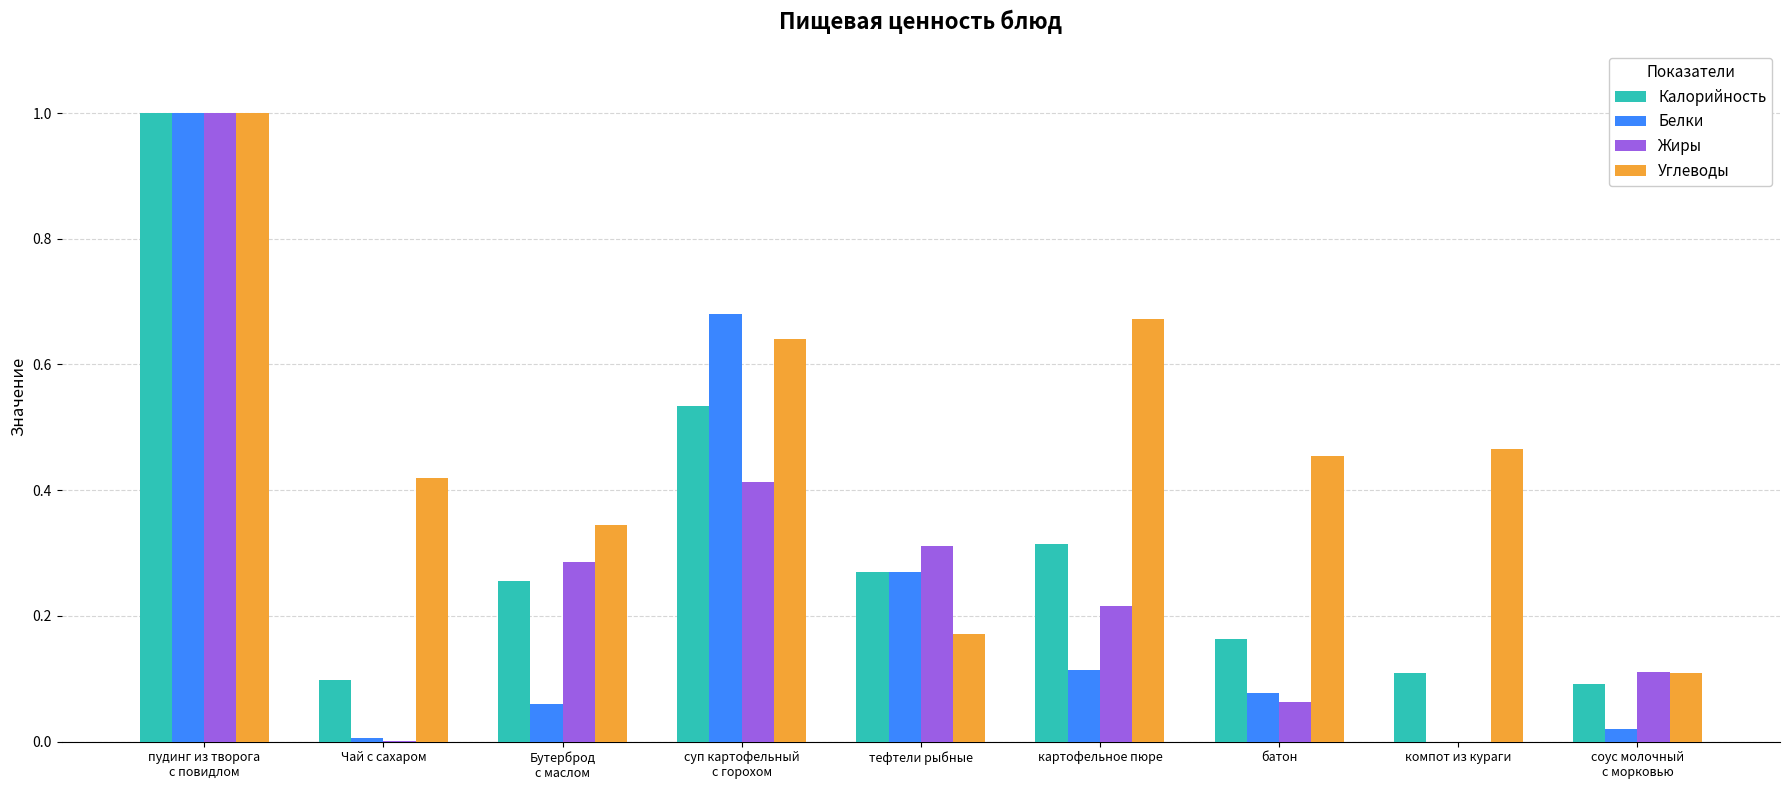

What is the sum of all Жиры values?

2.4